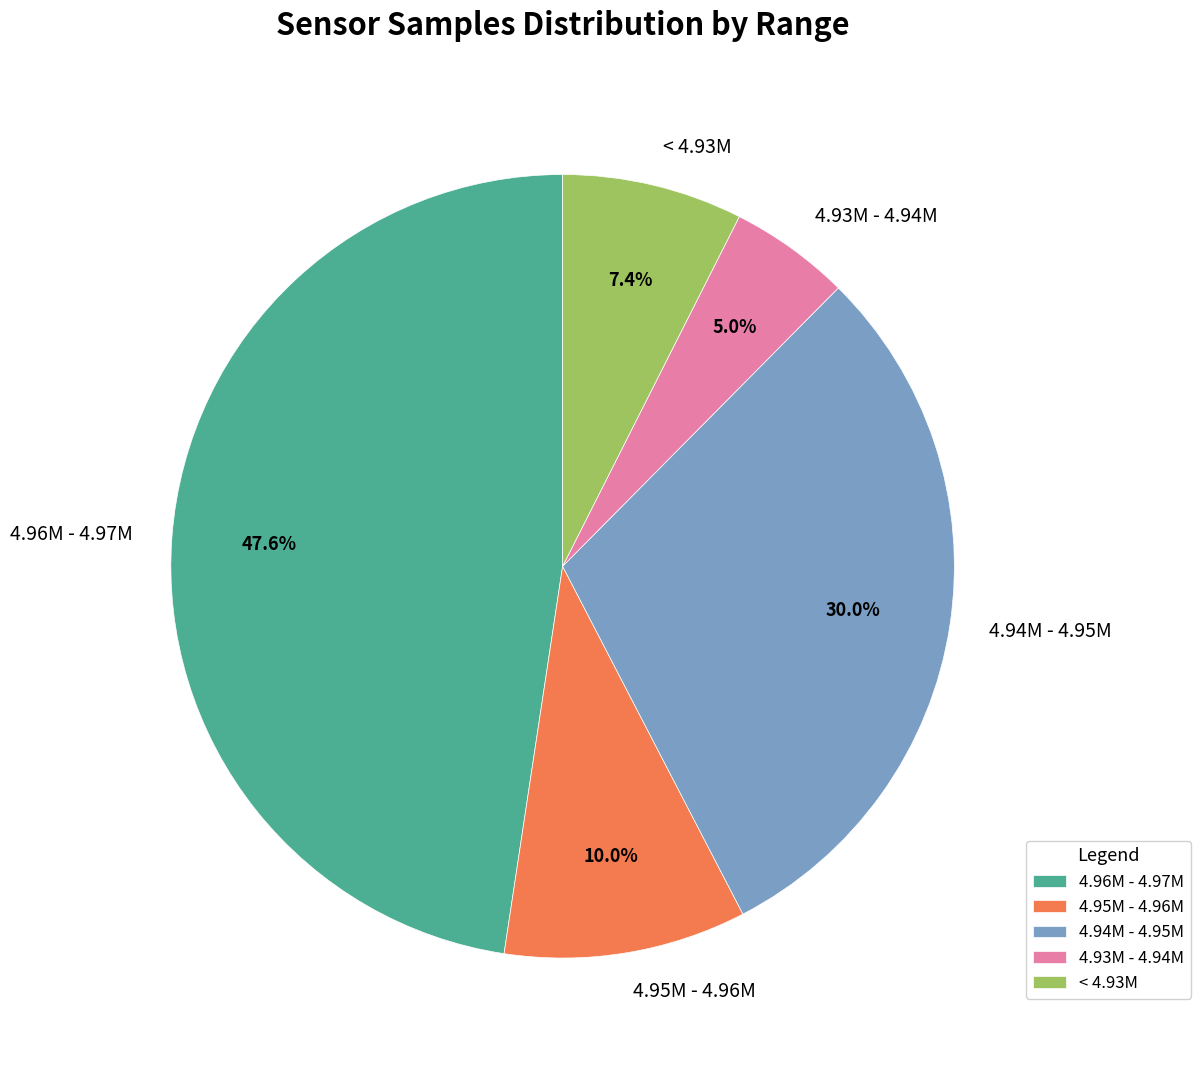

What is the ratio of the value at 4.94M - 4.95M to the value at 4.93M - 4.94M?

6.0